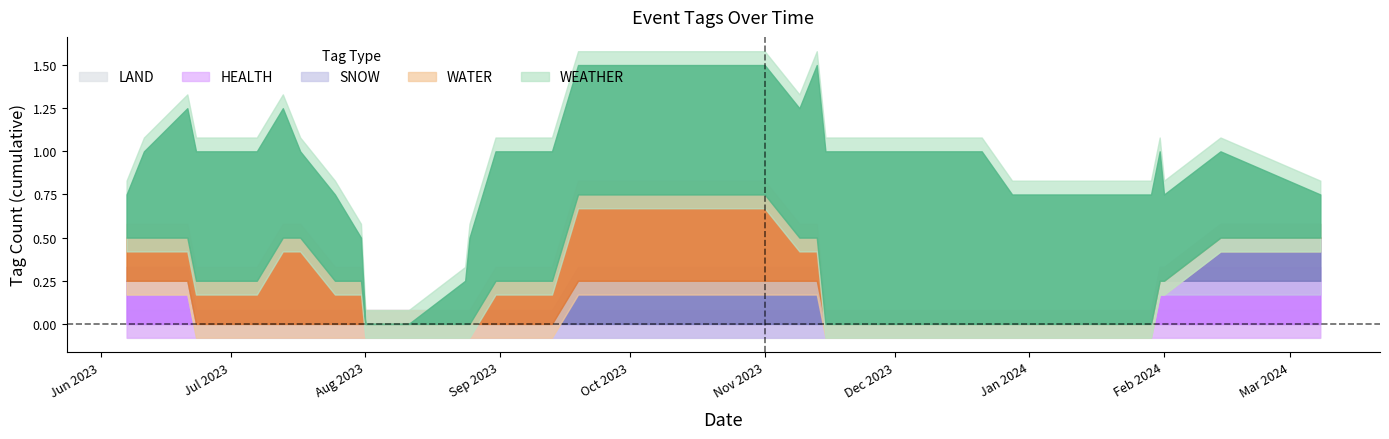

What are all the series names shown in the legend?

WEATHER, LAND, WATER, SNOW, HEALTH